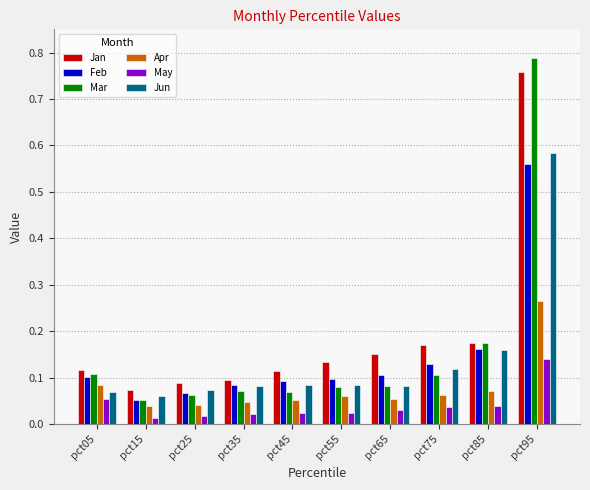

Is the value of Jun at pct35 greater than the value of Apr at pct25?

Yes